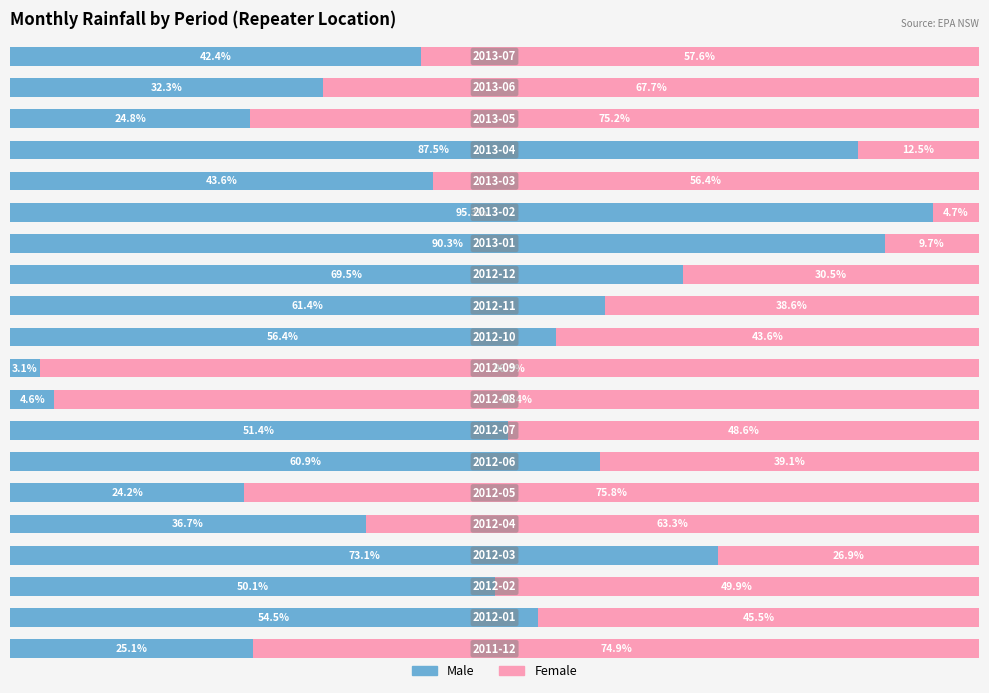

At how many categories does at least one series exceed 49?

20